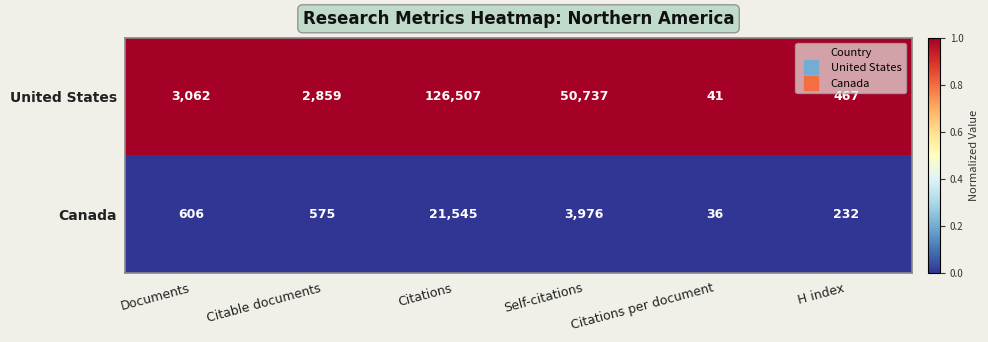

What is the approximate value of United States at Self-citations, to the nearest 10?

50740